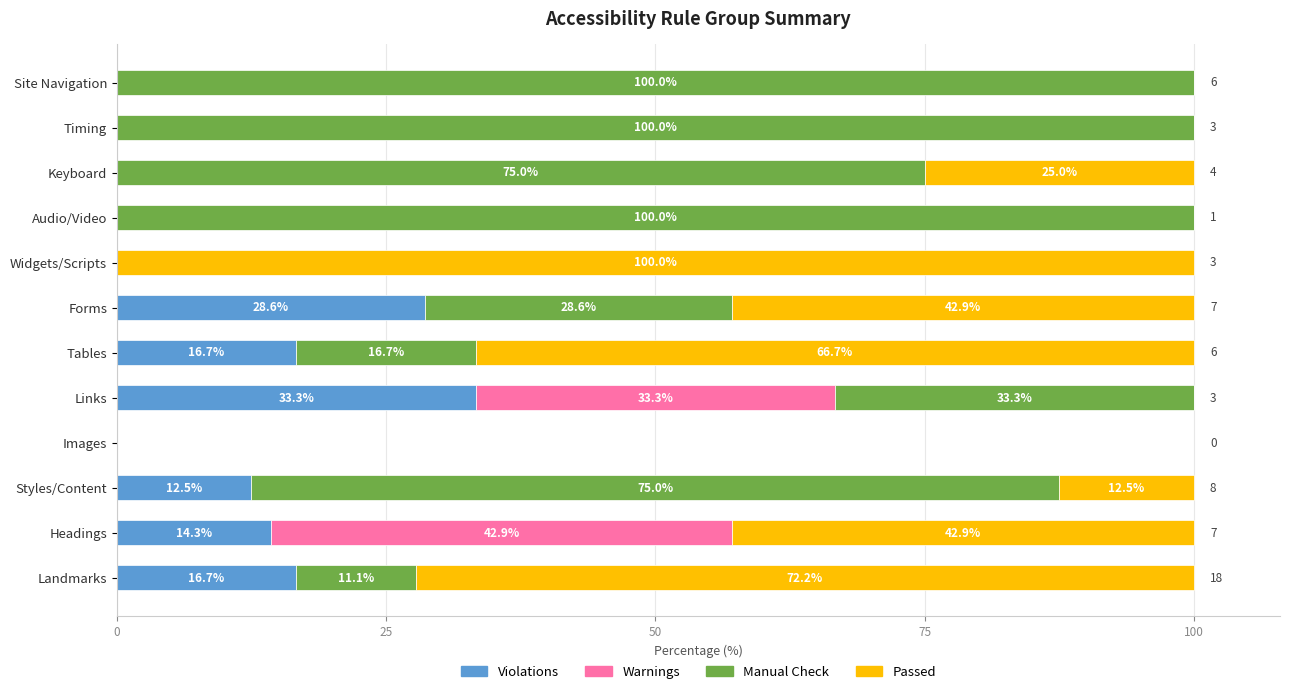

What is the maximum value for Violations?

33.3